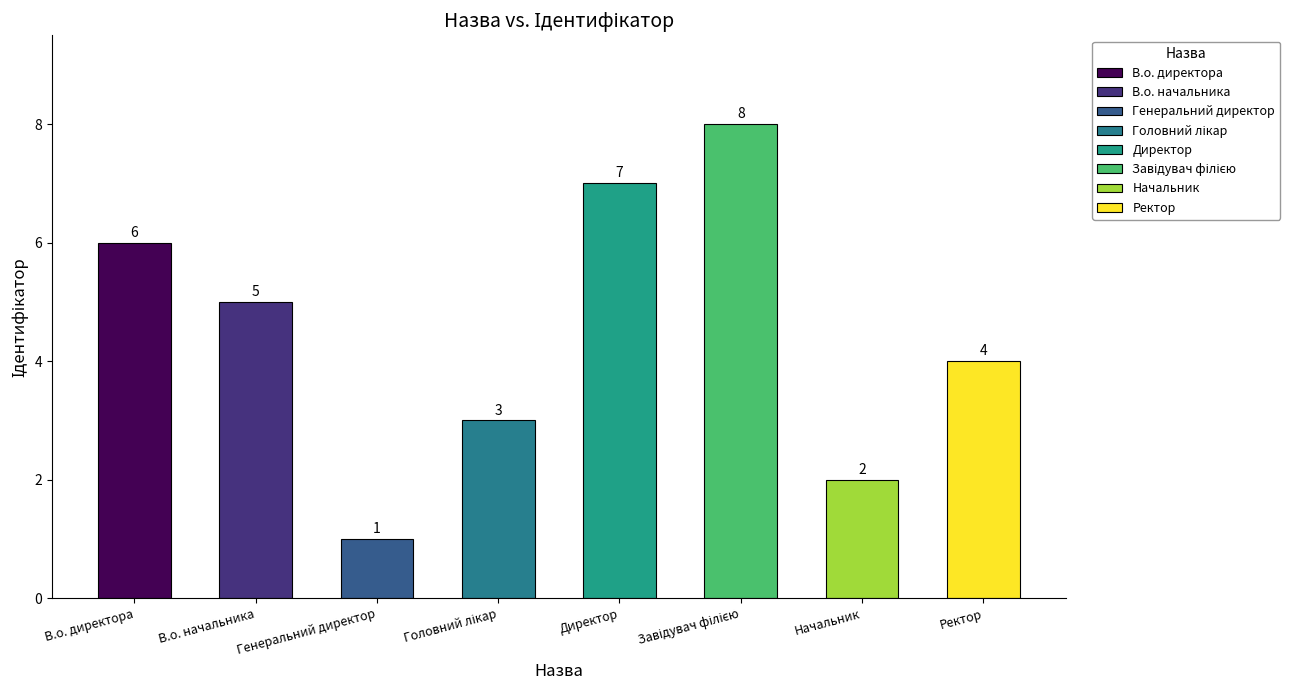

Rank the categories by value from lowest to highest.

Генеральний директор, Начальник, Головний лікар, Ректор, В.о. начальника, В.о. директора, Директор, Завідувач філією